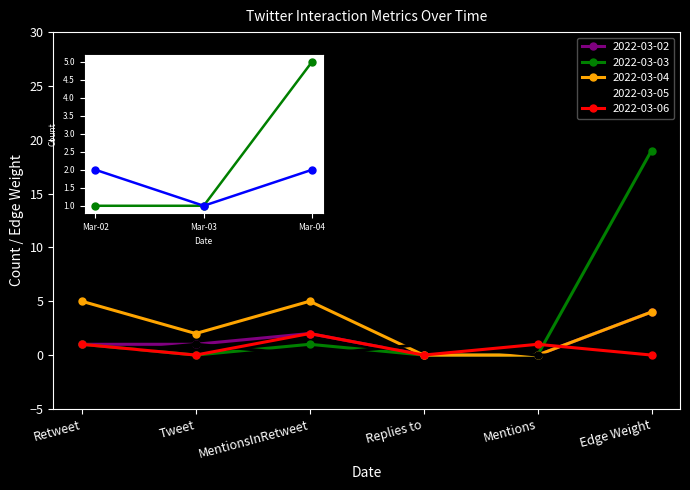

Which series has the largest total across all categories?

2022-03-03